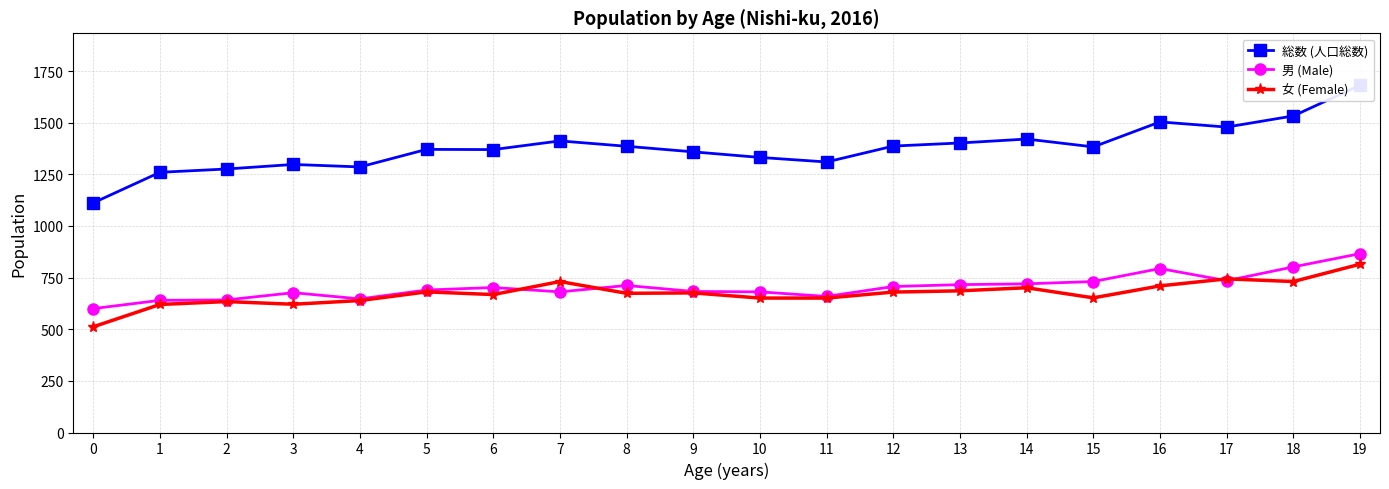

What is the value of the 女 (Female) point at the 4th from the left?

621